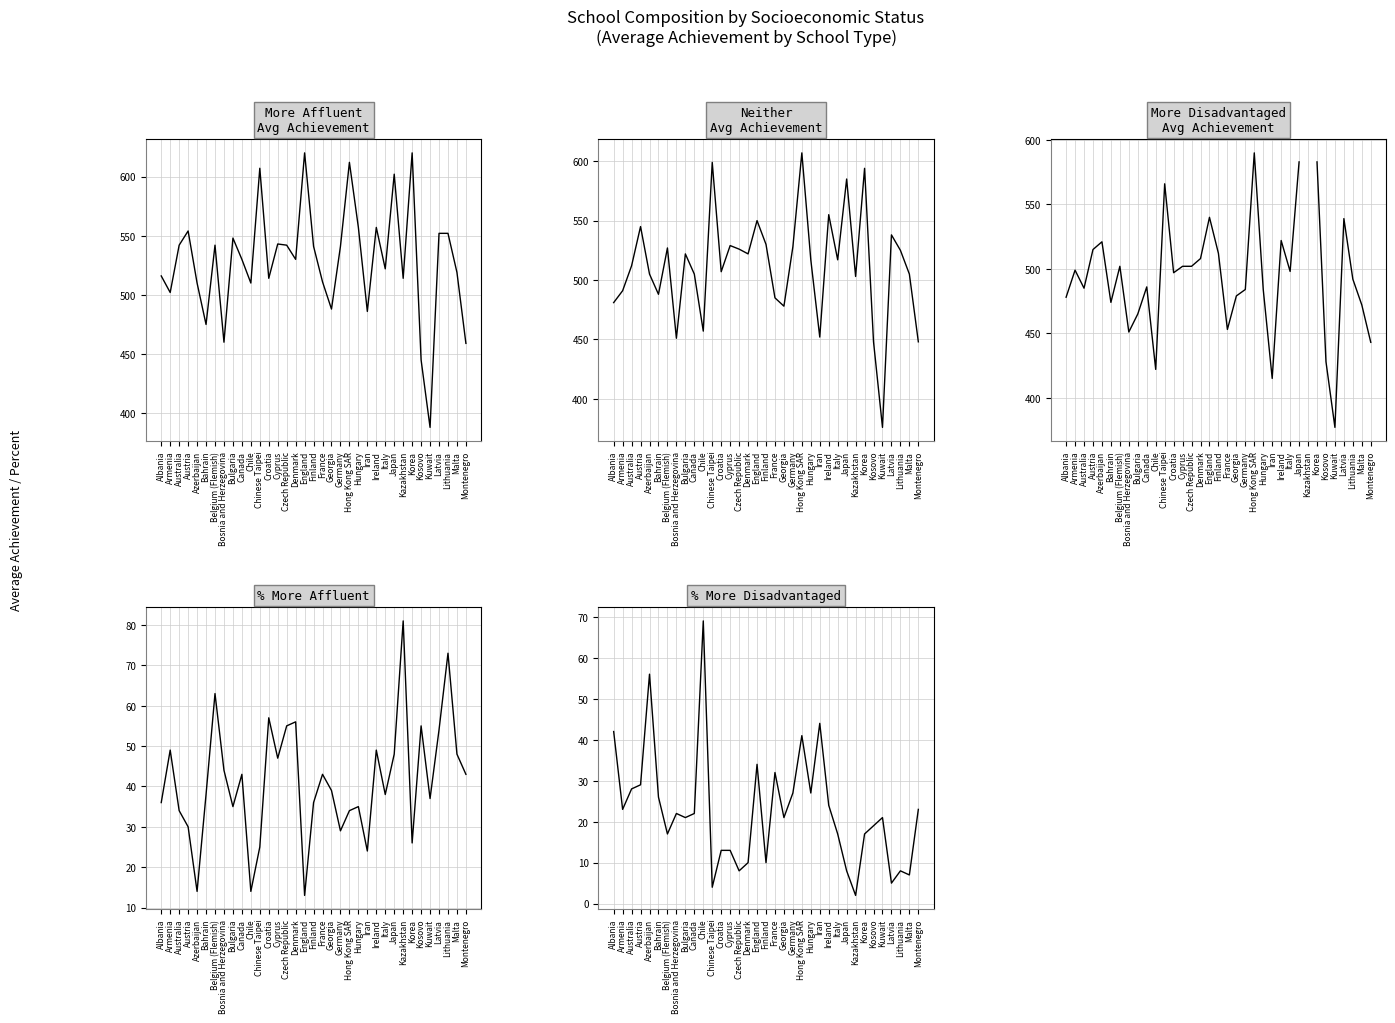

What value does the Neither
Avg Achievement series have at England?

550.0